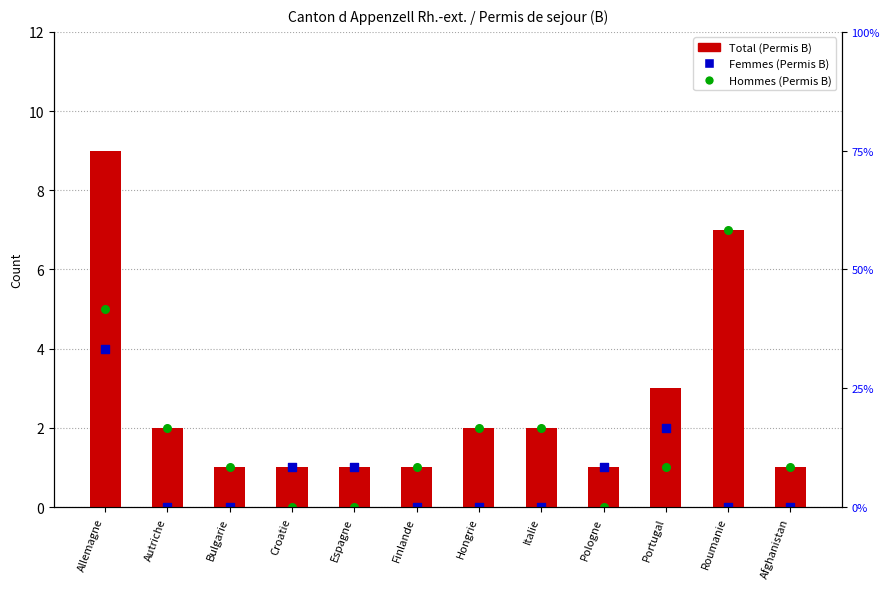

At which category is the sum across all series the highest?

Allemagne